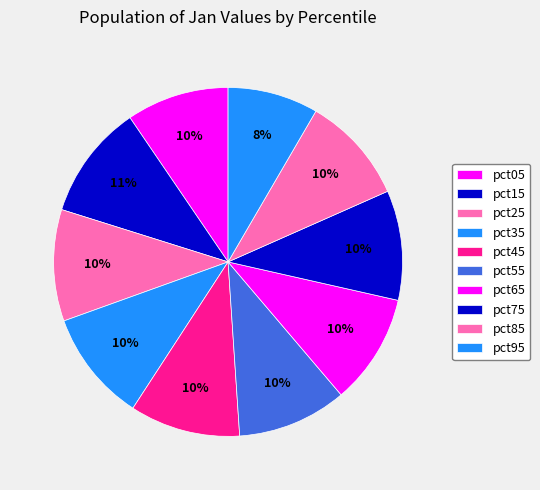

Is pct05 the majority of the pie?

No